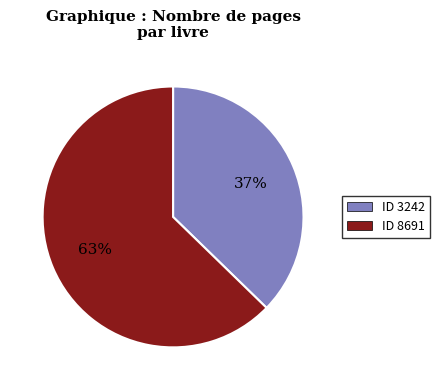

What is the largest slice in the pie chart?

ID 8691